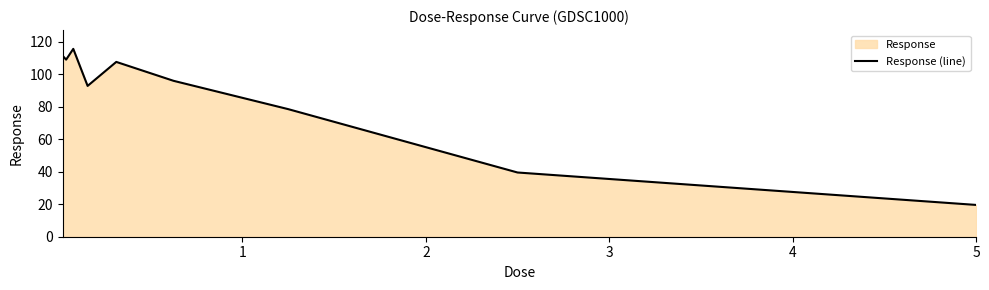

What is the greatest value displayed?

115.5